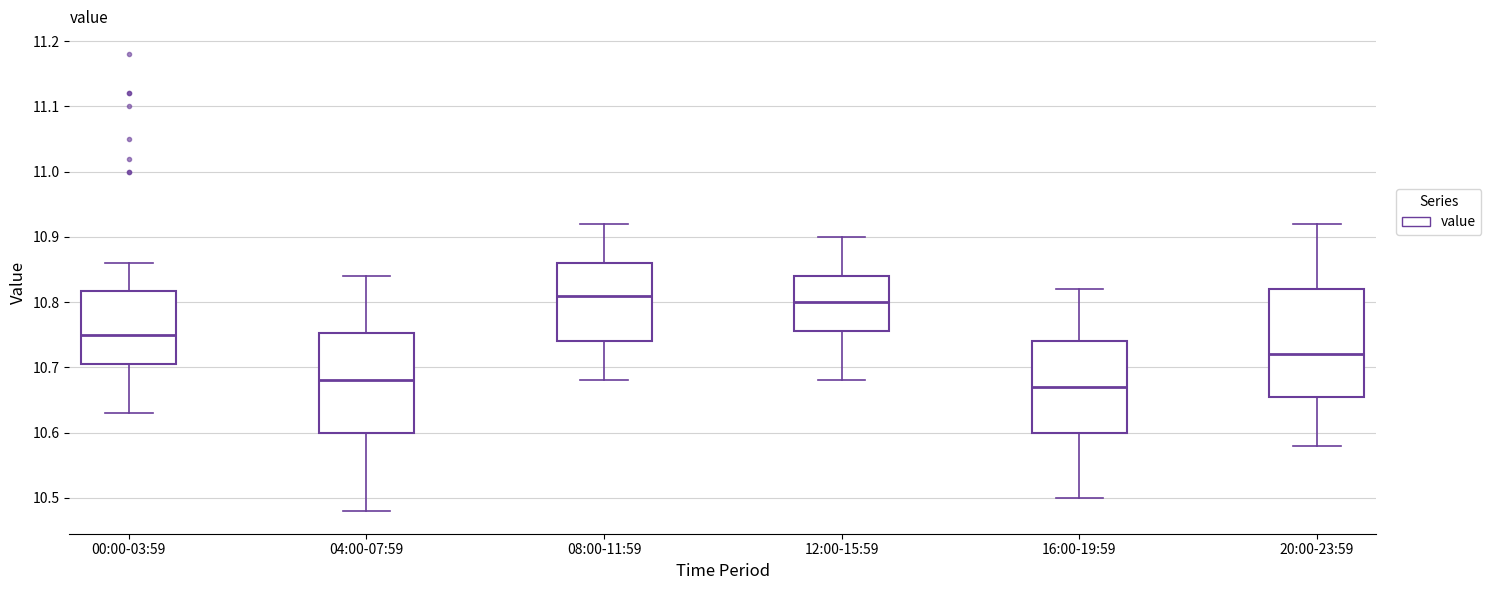

Reading left to right, read every box against the y-axis: the position of its median line, the range the box covers, and the ends of its whiskers. The values are not printed on the chart, so give them approximately, as read against the axis.

00:00-03:59: median 10.75, box 10.71 to 10.82, whiskers 10.63 to 10.86
04:00-07:59: median 10.68, box 10.60 to 10.75, whiskers 10.48 to 10.84
08:00-11:59: median 10.81, box 10.74 to 10.86, whiskers 10.68 to 10.92
12:00-15:59: median 10.80, box 10.76 to 10.84, whiskers 10.68 to 10.90
16:00-19:59: median 10.67, box 10.60 to 10.74, whiskers 10.50 to 10.82
20:00-23:59: median 10.72, box 10.66 to 10.82, whiskers 10.58 to 10.92